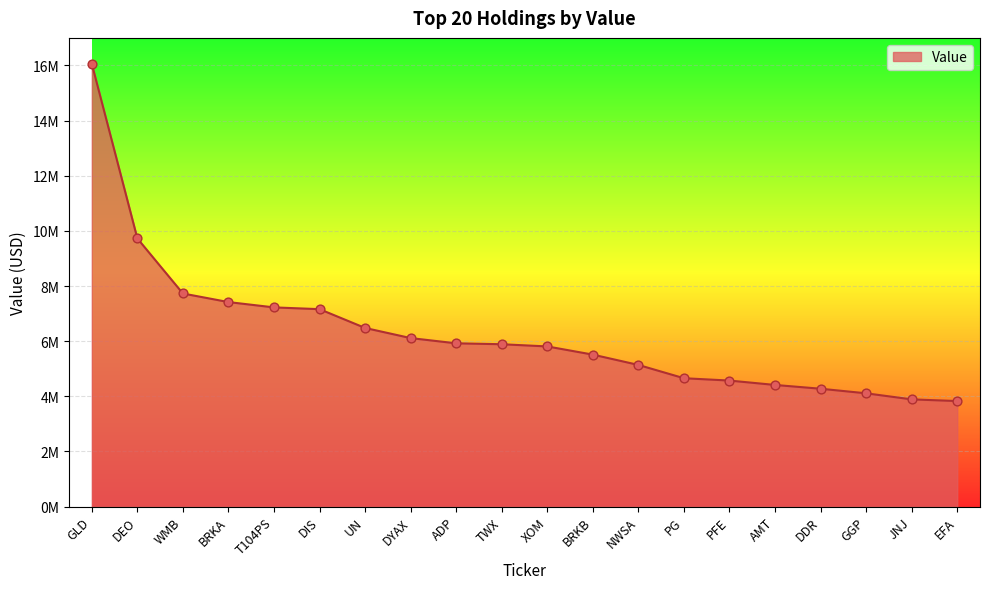

What is the ratio of the value at ADP to the value at DIS?

0.8